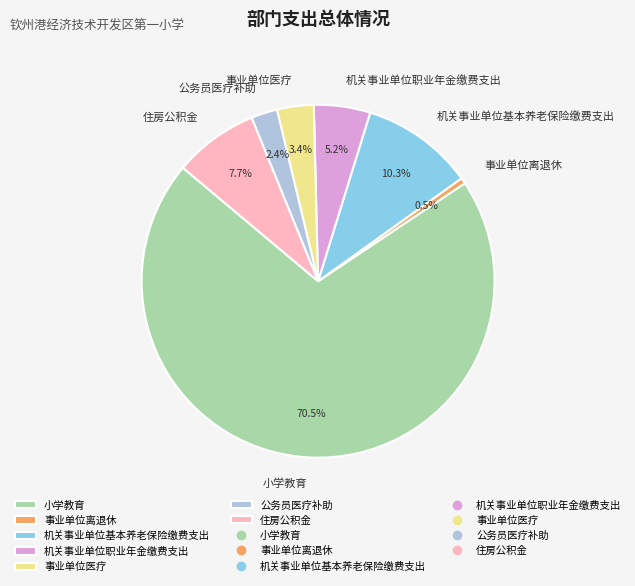

How many slices are in this pie chart?

7